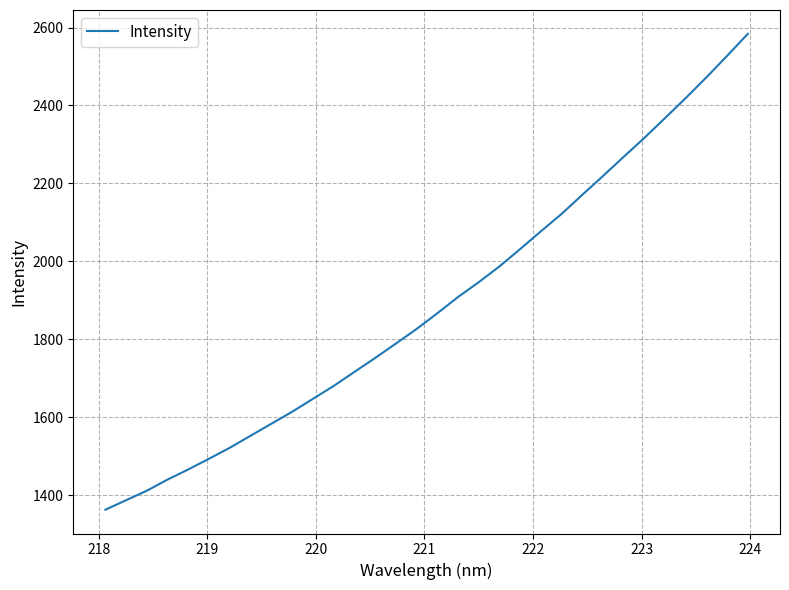

What is the greatest value displayed?

2583.9